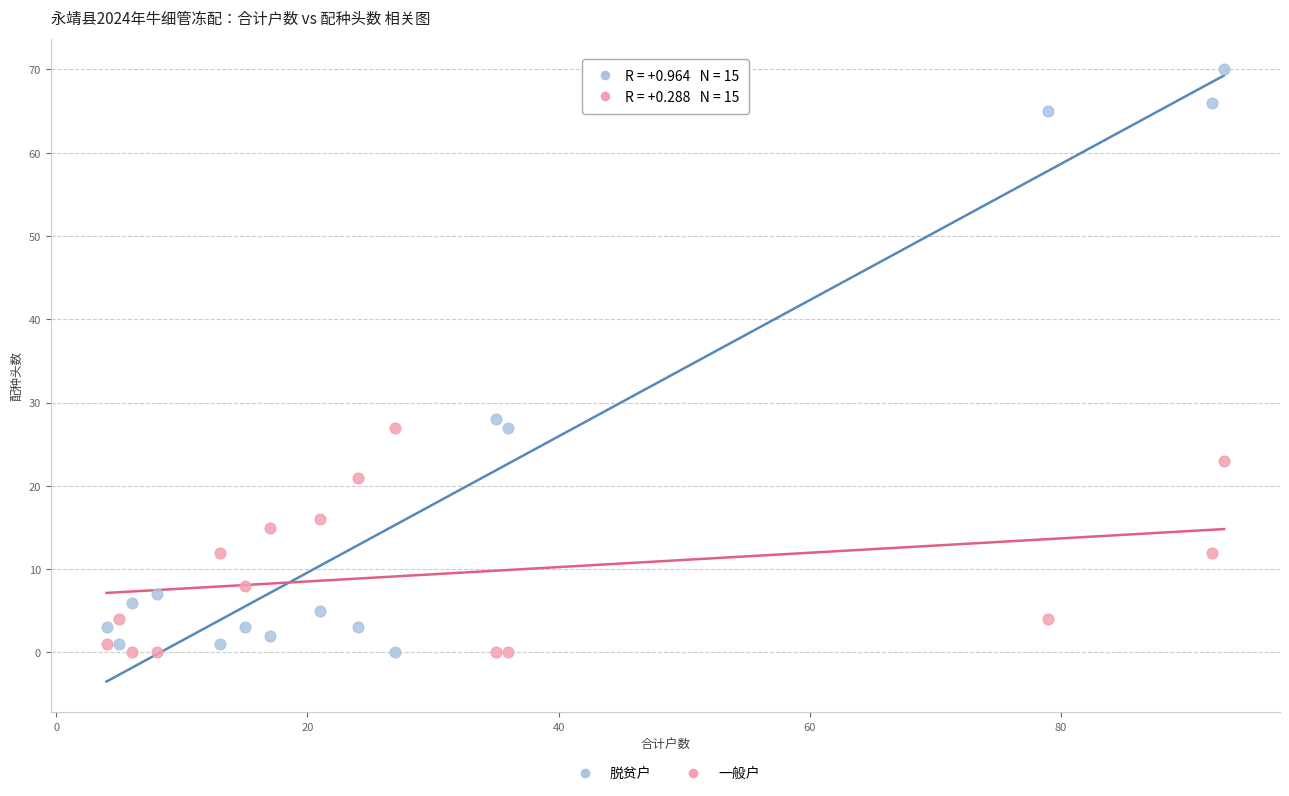

Which series has the largest Y range (max minus min)?

脱贫户